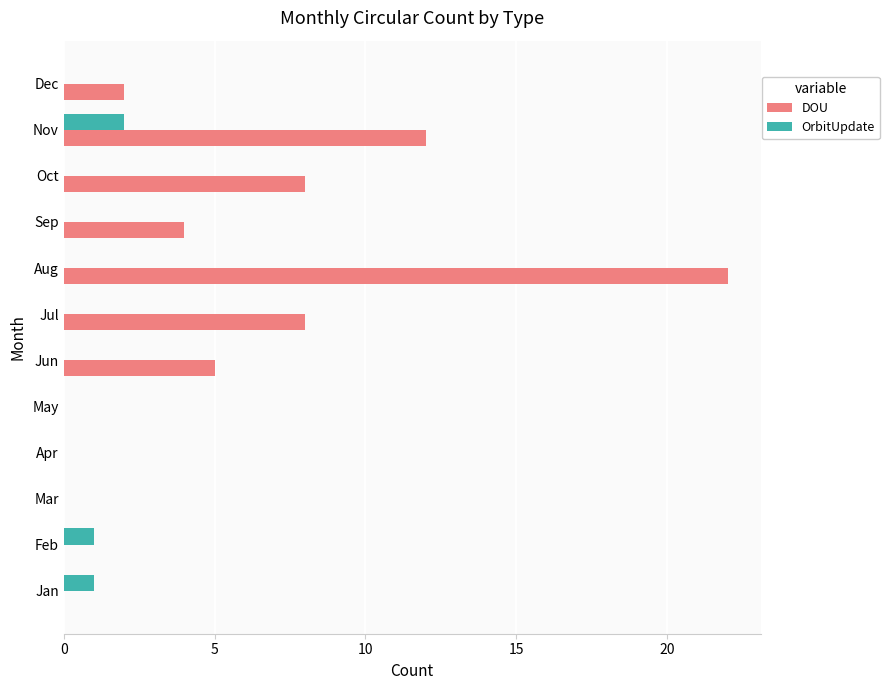

The OrbitUpdate series shows 1 at Mar. True or false?

False